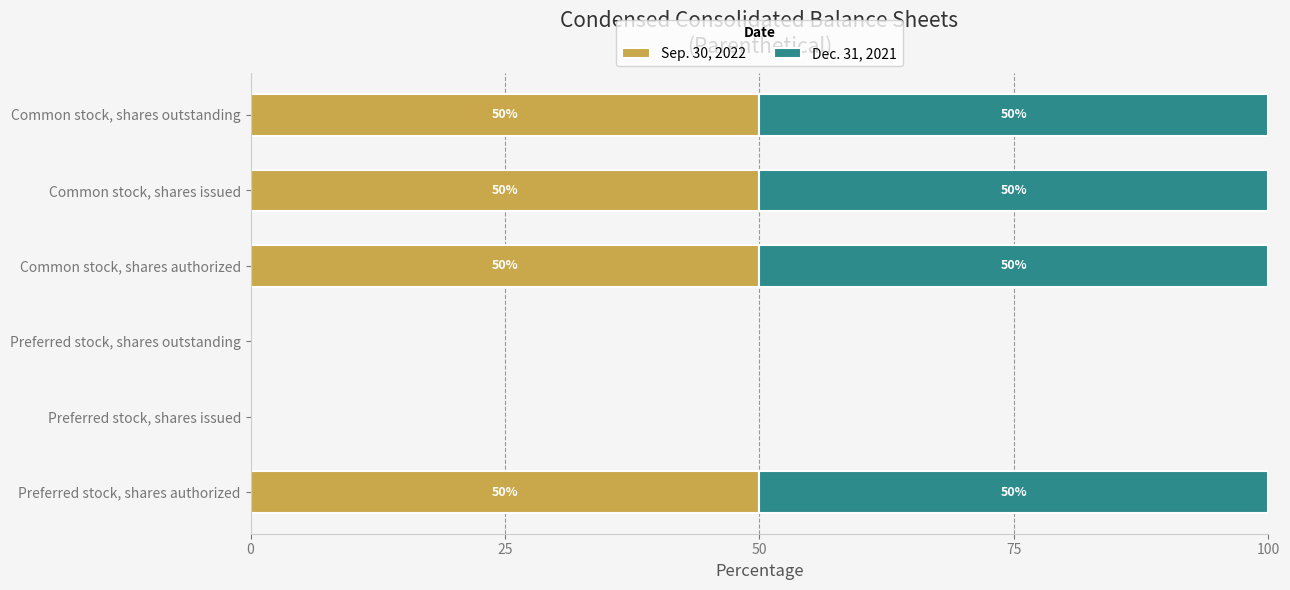

What are all the series names shown in the legend?

Sep. 30, 2022, Dec. 31, 2021